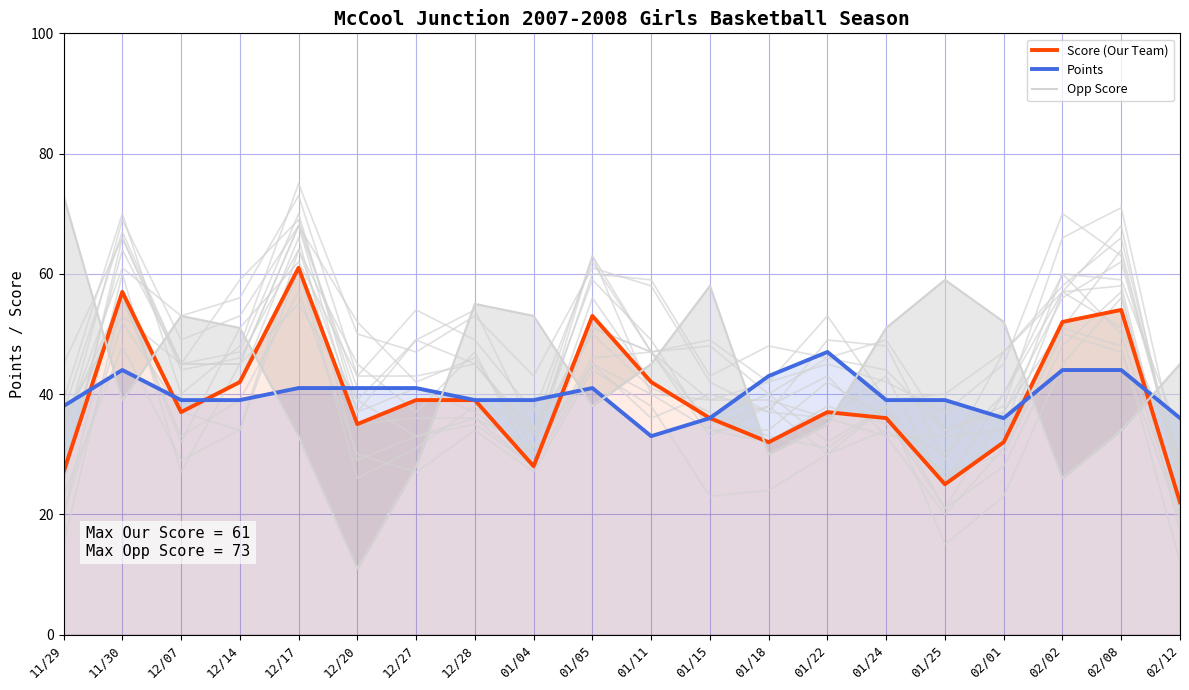

Does the chart display data point markers on the line(s)?

No